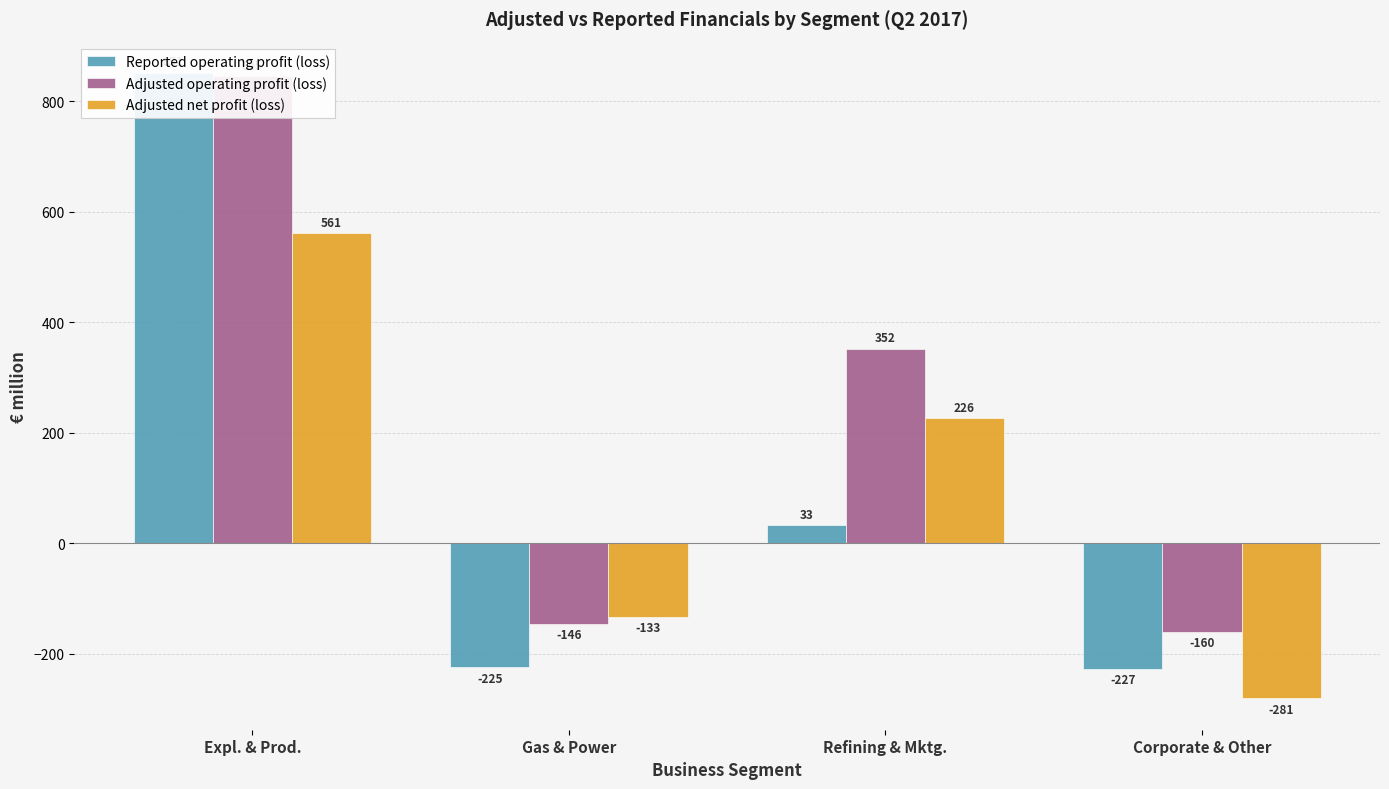

Which series changed the most between Gas & Power and Corporate & Other?

Adjusted net profit (loss)